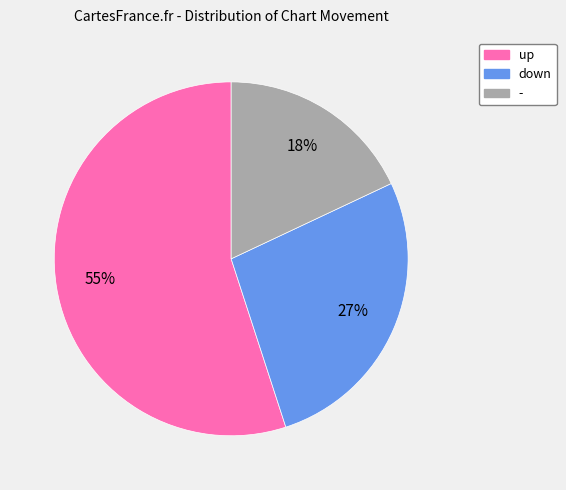

Which slice represents more than half of the pie?

up